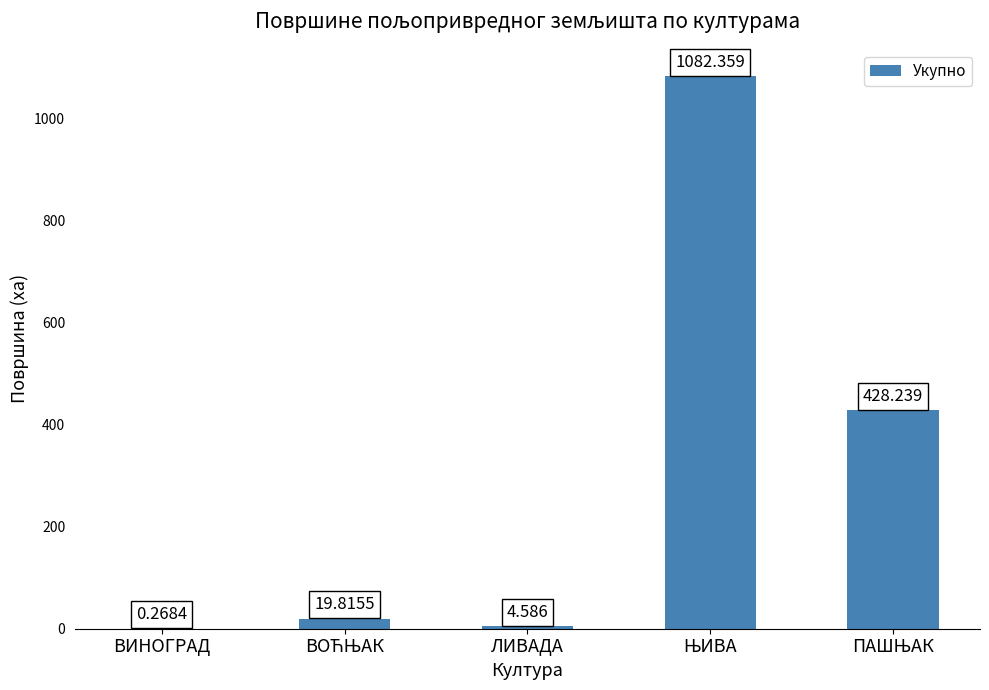

Is it true that the value at ЊИВА is 1082.4?

True